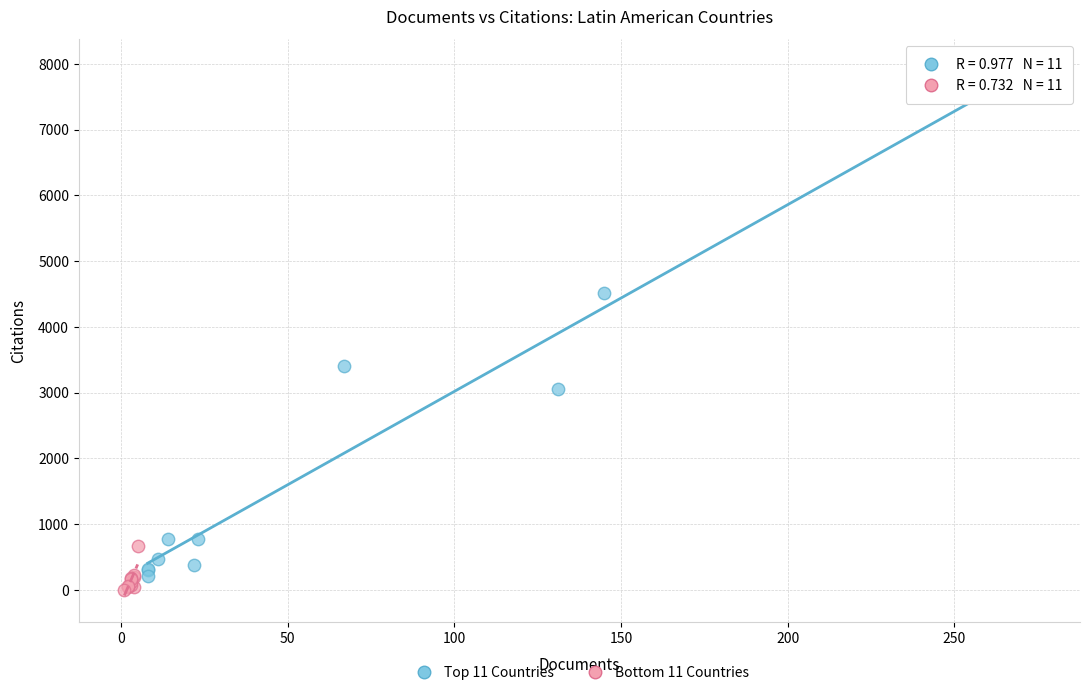

What are all the series names shown in the legend?

Top 11 Countries, Bottom 11 Countries